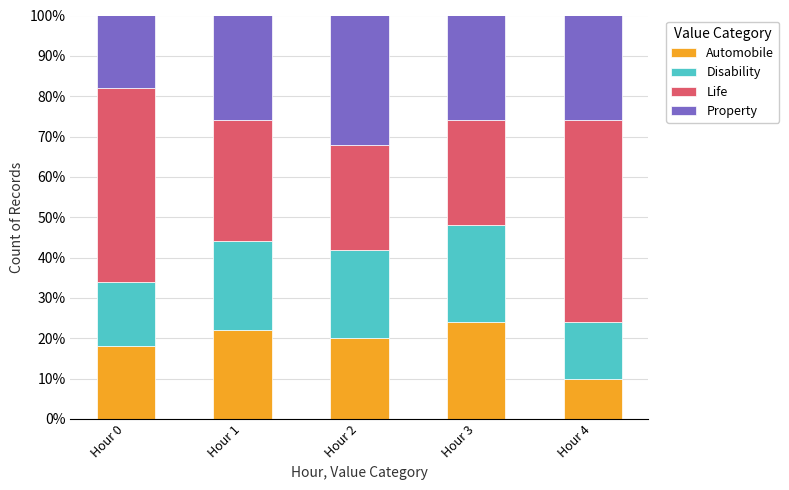

What is the sum of all Automobile values?

94